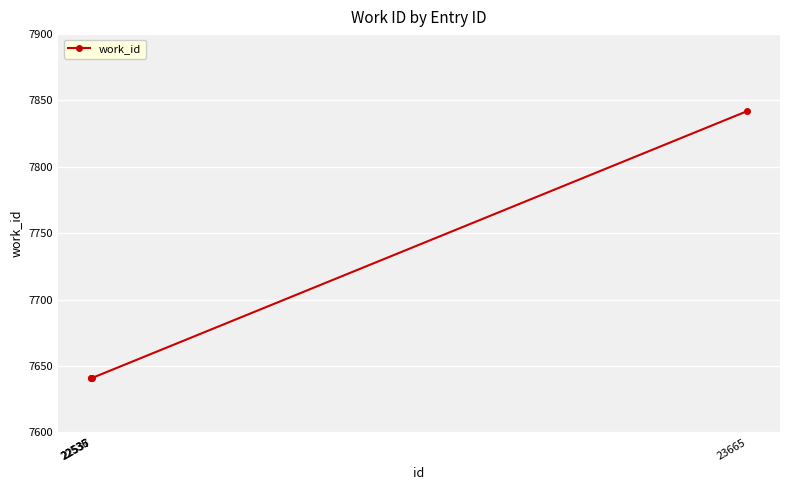

Is it true that the value at 22537 is 4376?

False